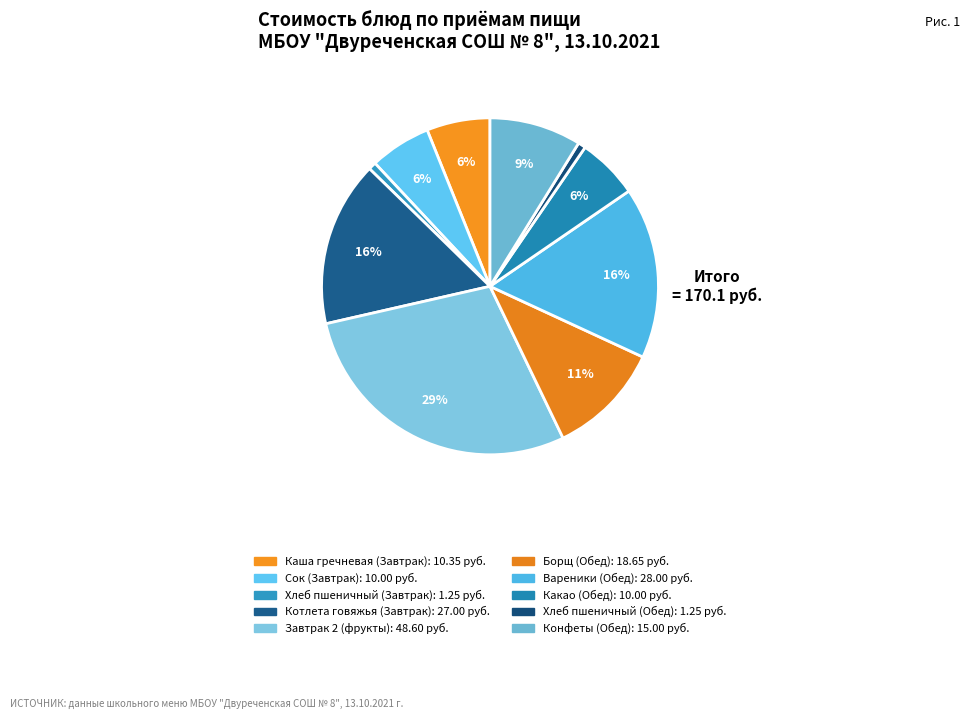

True or false: Завтрак 2 (фрукты) accounts for 29% of the total.

True